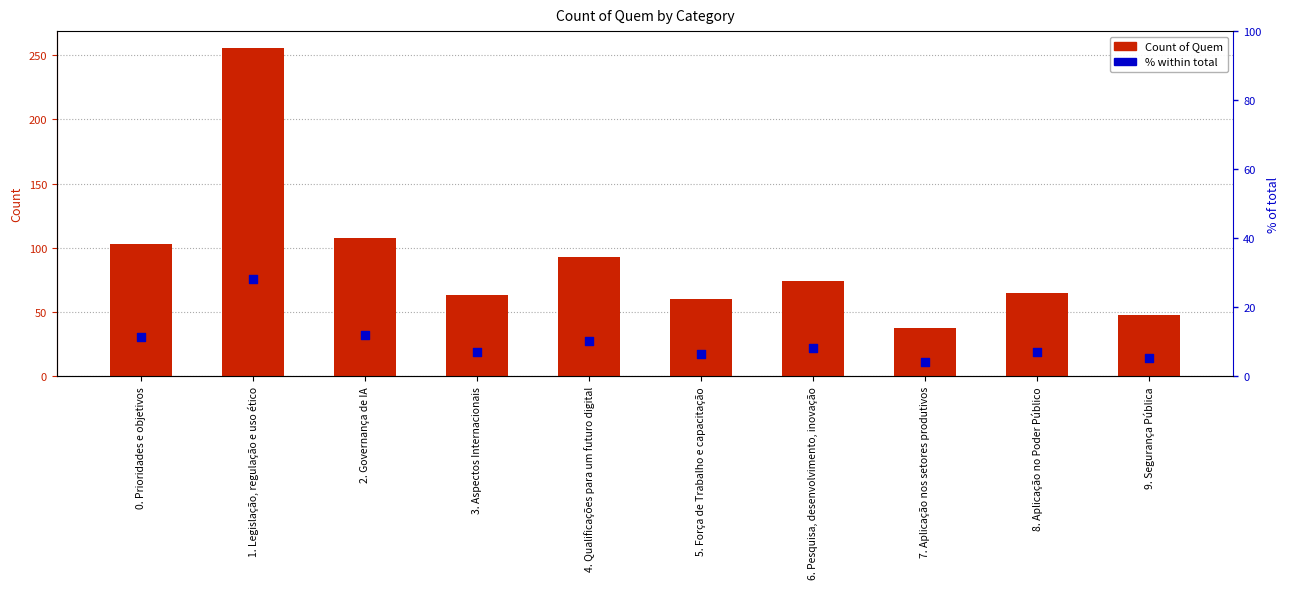

What are all the series names shown in the legend?

Count of Quem, % within total